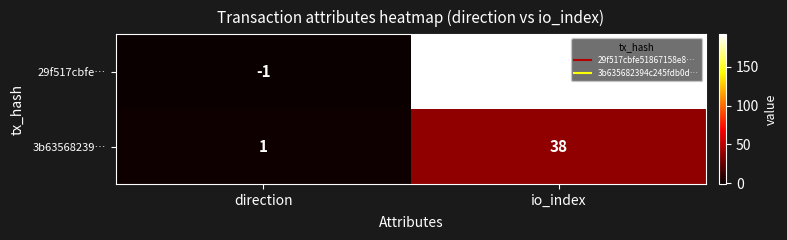

What is the smallest value displayed?

-1